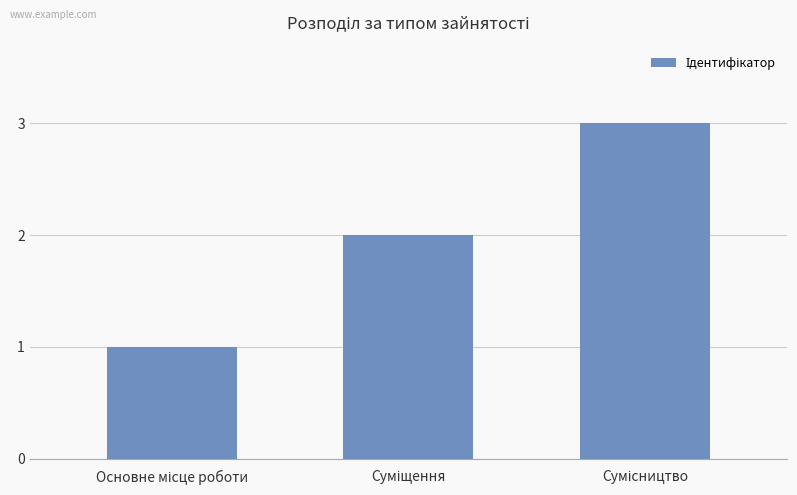

What is the sum of all values?

6